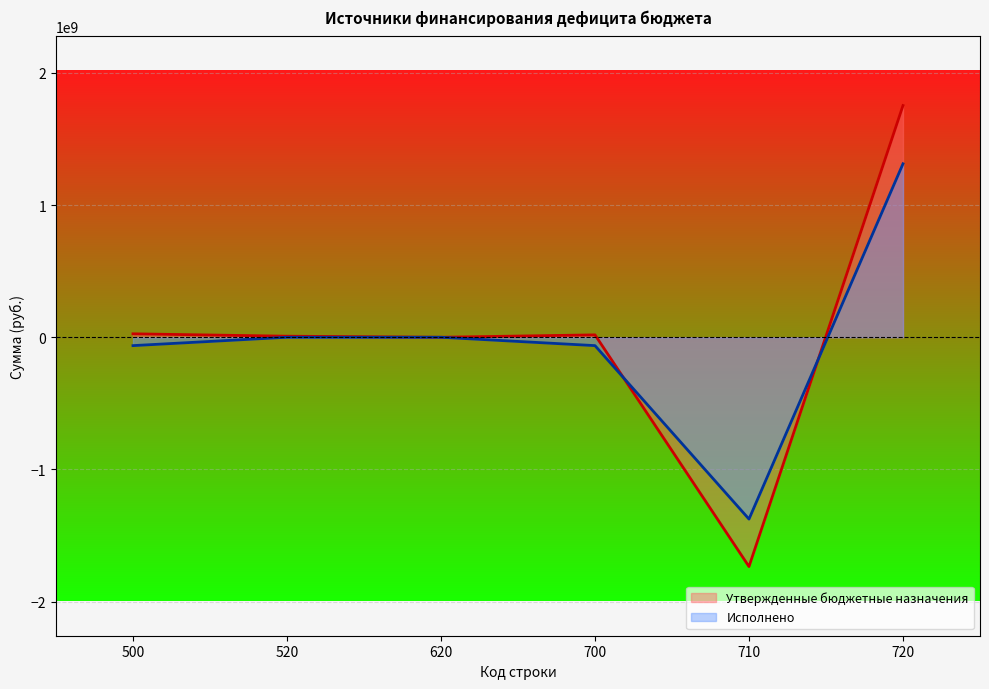

At which label does Исполнено reach its peak?

720